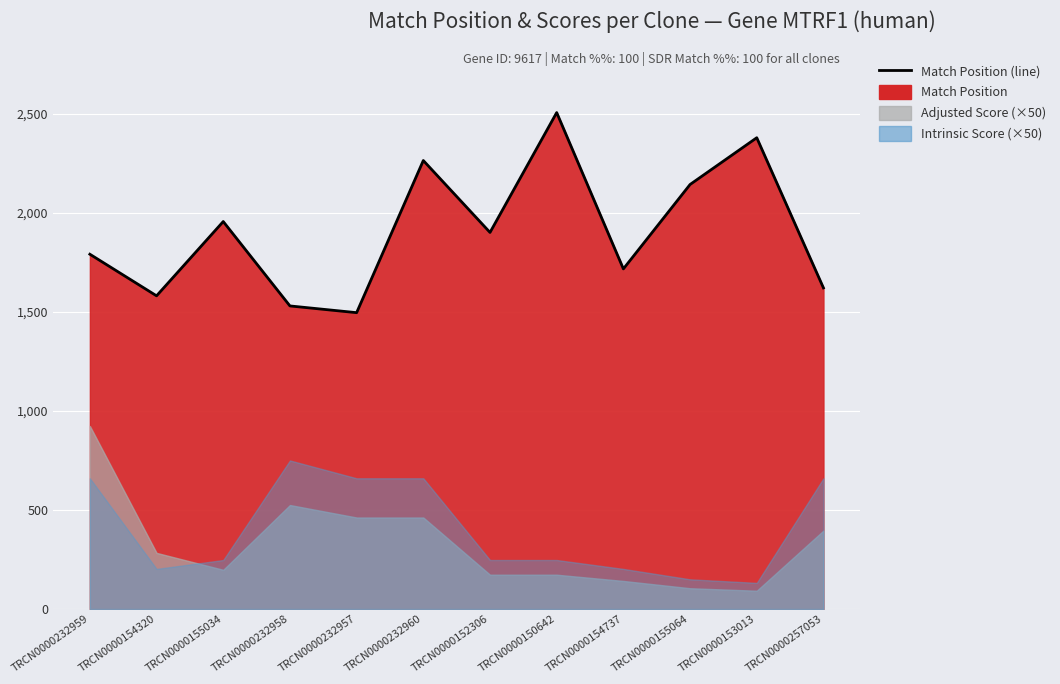

Reading right to left, list all the values displayed in this chart.

1621	2379	2143	1717	2506	1901	2264	1496	1530	1956	1581	1791